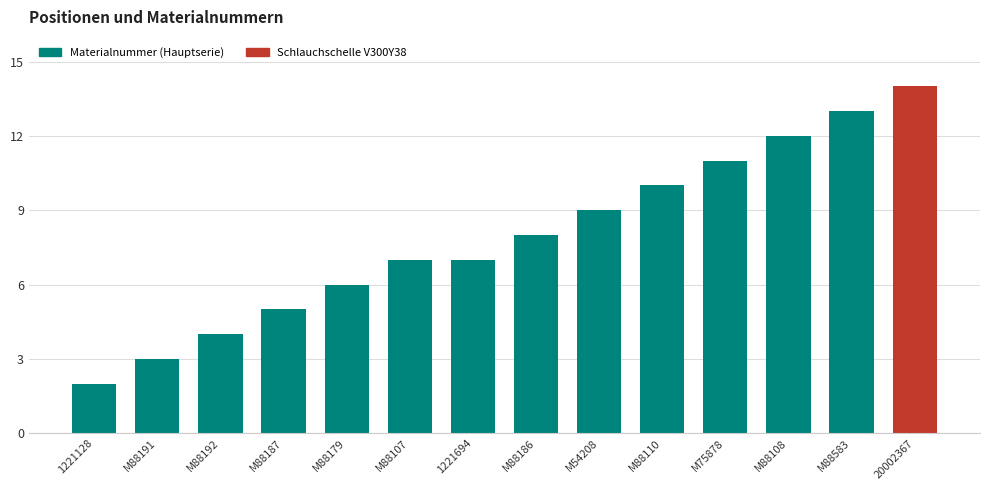

What position from the left is 1221128?

1